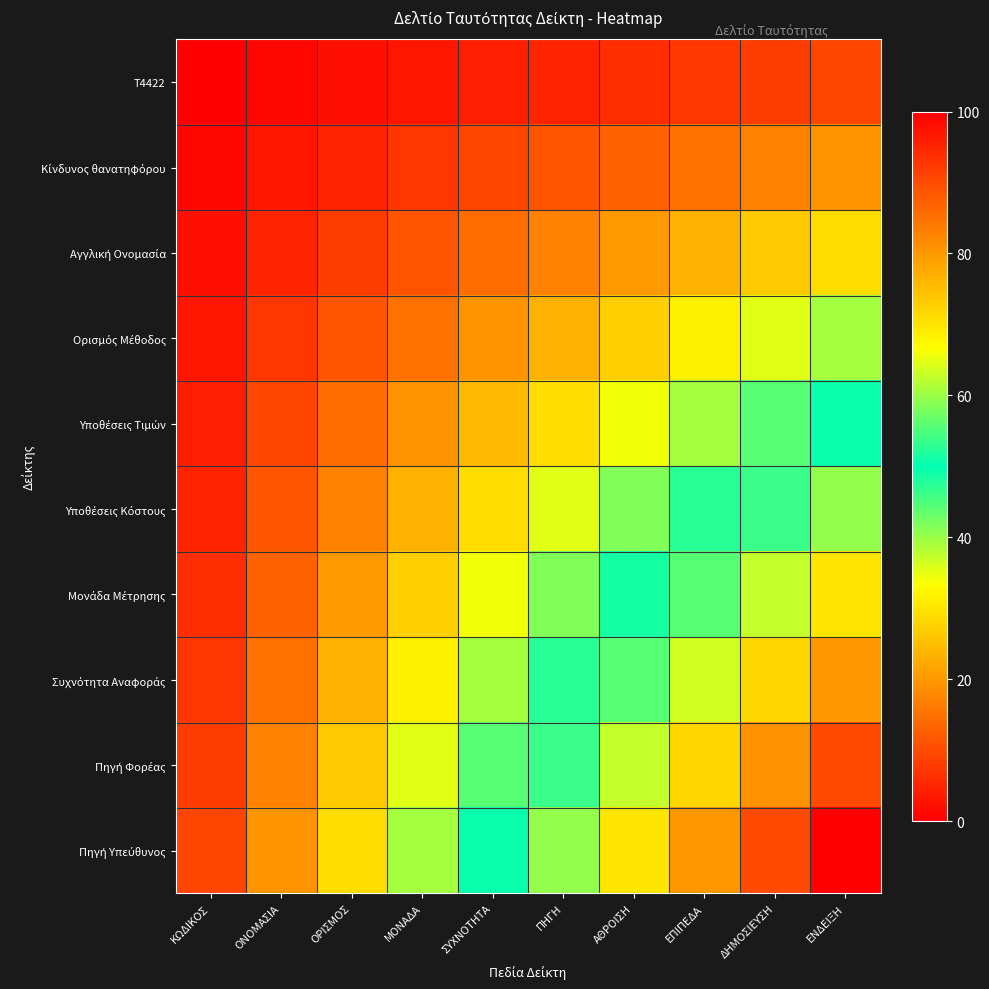

How many distinct data groups are displayed?

10